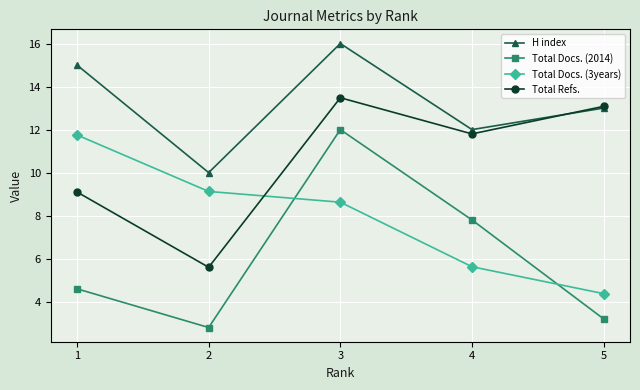

What is the value of the H index point at the 4th from the left?

12.0